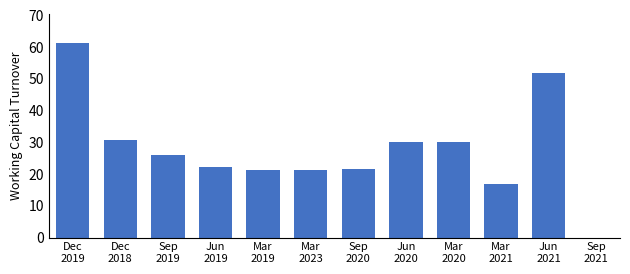

Between Mar
2019 and Dec
2018, which is larger?

Dec
2018